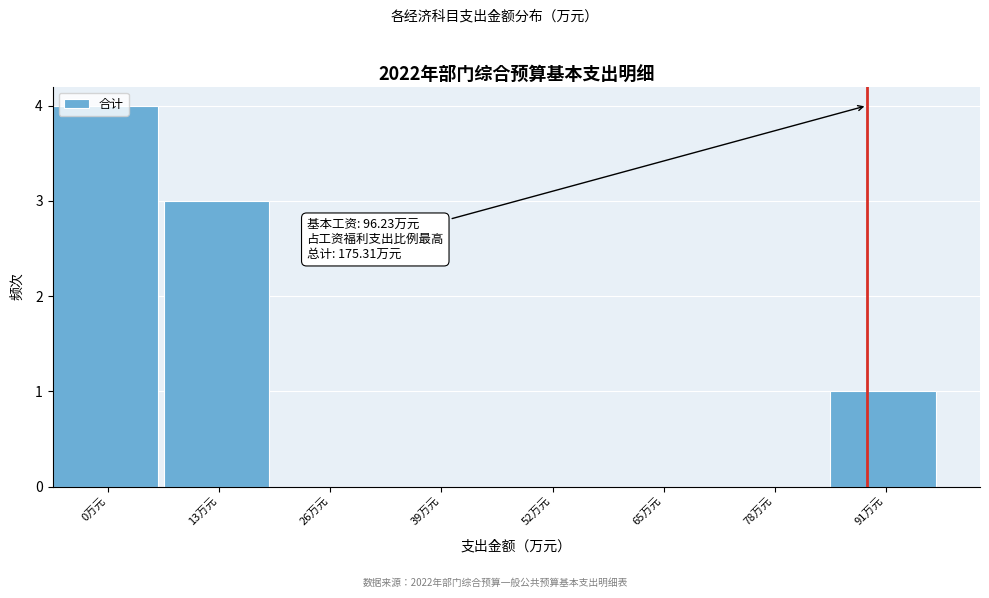

The value at 39万元 is 0. True or false?

True